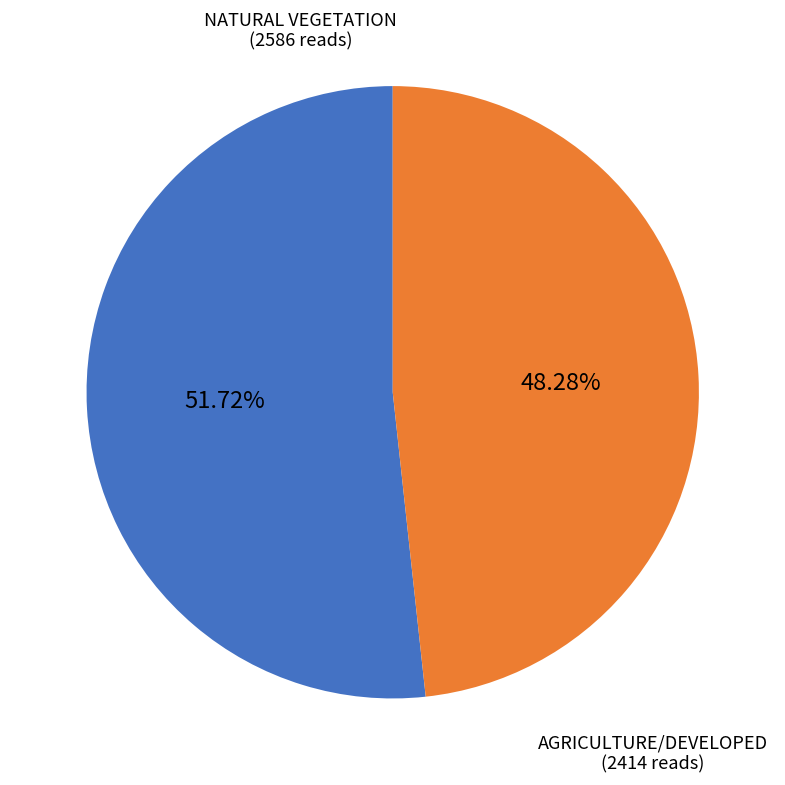

Is there any slice that represents more than half of the pie?

Yes